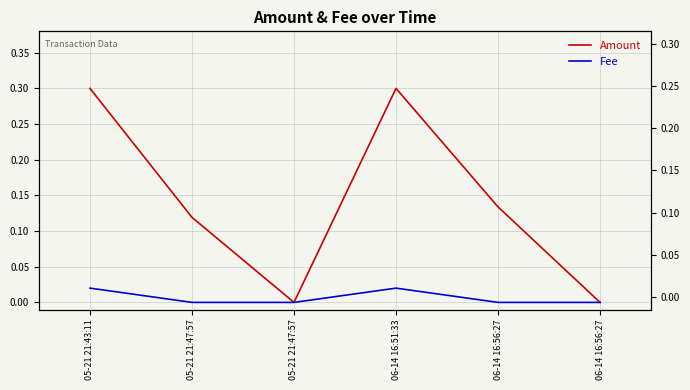

Reading left to right, extract all data points from this chart.

Amount: 05-21 21:43:11=0.3	05-21 21:47:57=0.1	05-21 21:47:57=0.0	06-14 16:51:33=0.3	06-14 16:56:27=0.1	06-14 16:56:27=0.0
Fee: 05-21 21:43:11=0.0	05-21 21:47:57=0.0	05-21 21:47:57=0.0	06-14 16:51:33=0.0	06-14 16:56:27=0.0	06-14 16:56:27=0.0